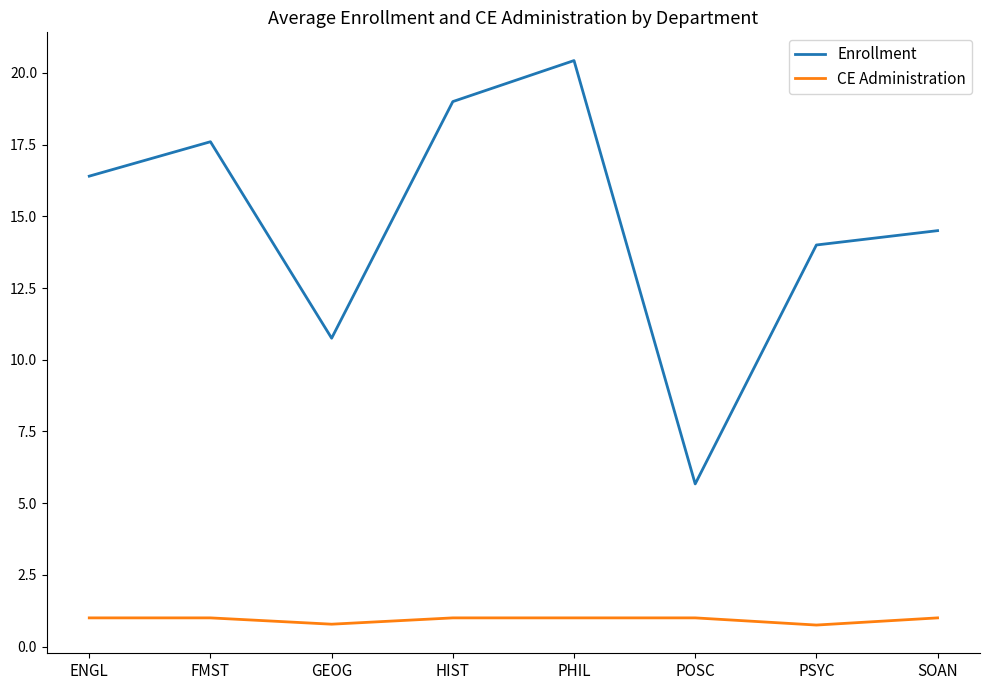

List the series in order of their peak value, highest first.

Enrollment, CE Administration